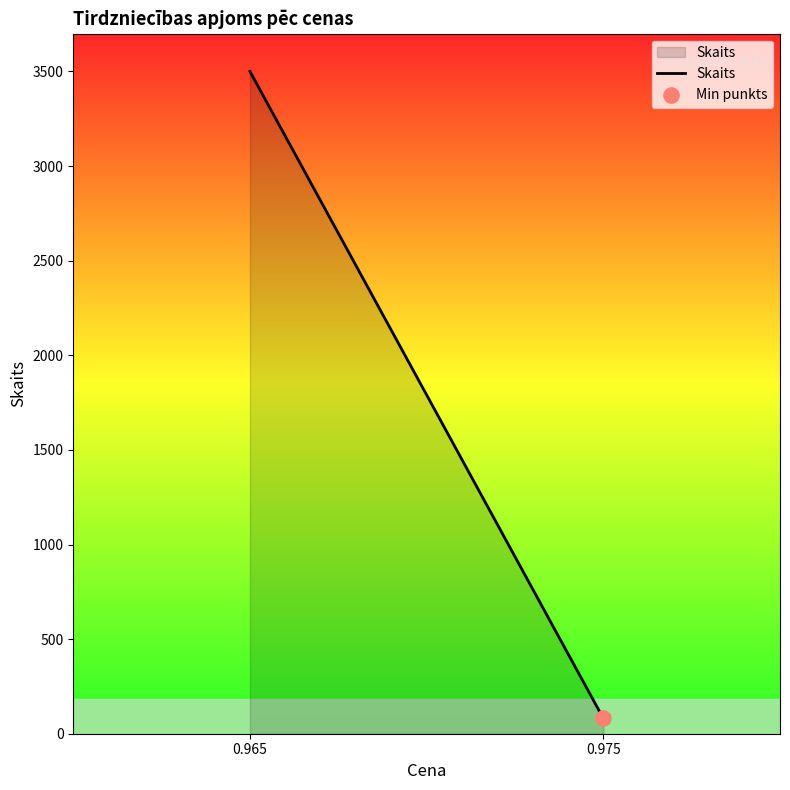

What is the change in value from 0.965 to 0.975?

-3419